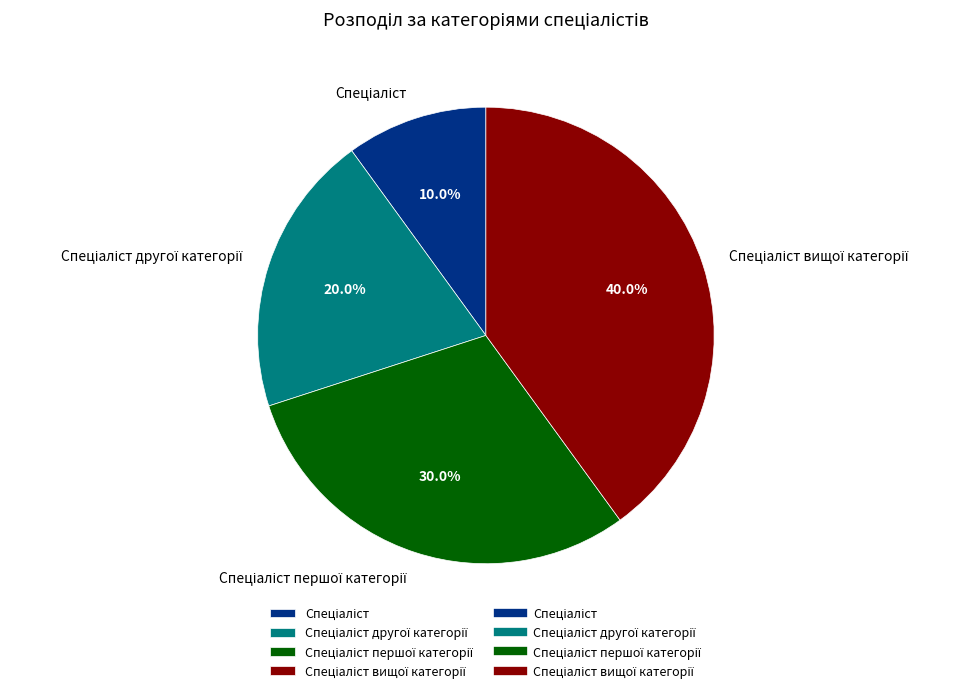

Is there a majority slice in this chart?

No